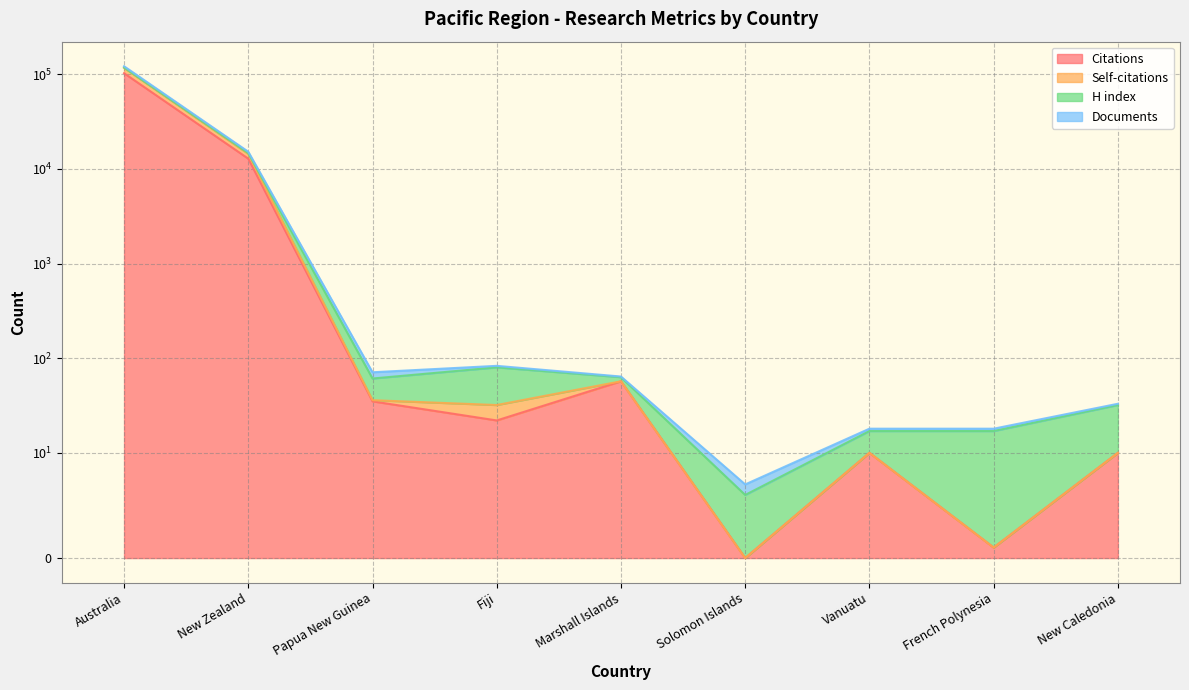

At which category does Citations reach its first local valley?

Fiji